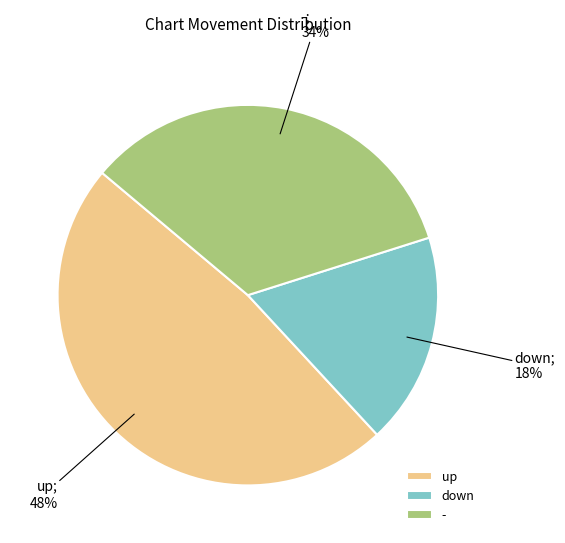

Is there a majority slice in this chart?

No